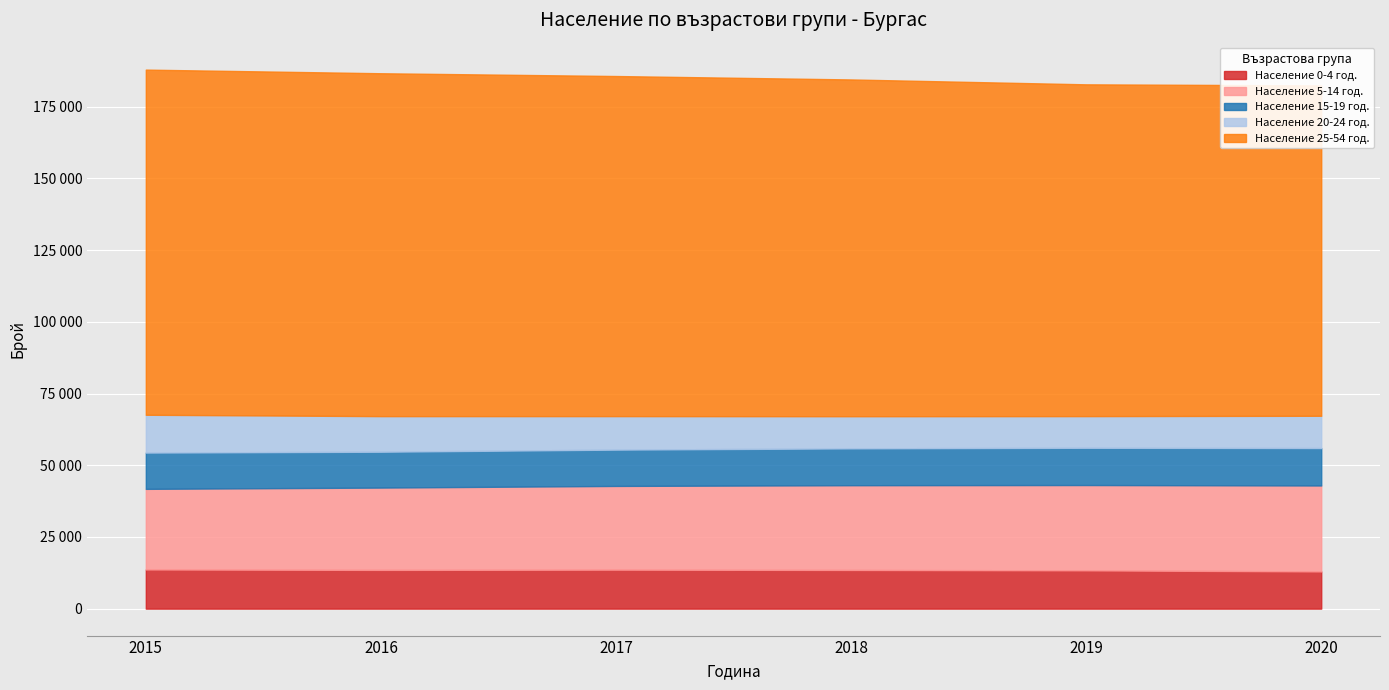

True or false: Население 20-24 год. and Население 25-54 год. cross at least once.

False